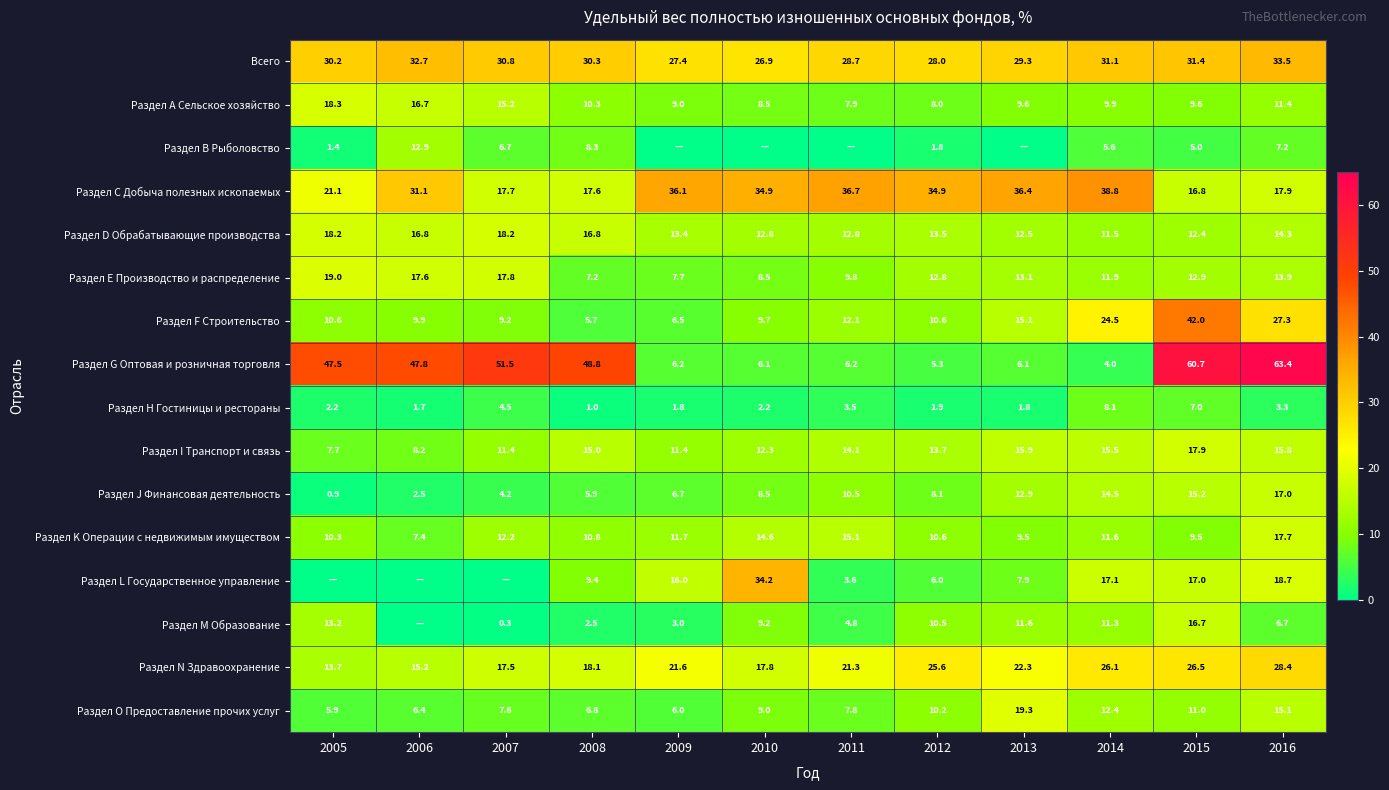

How many data points in Раздел G Оптовая и розничная торговля are above 47?

6